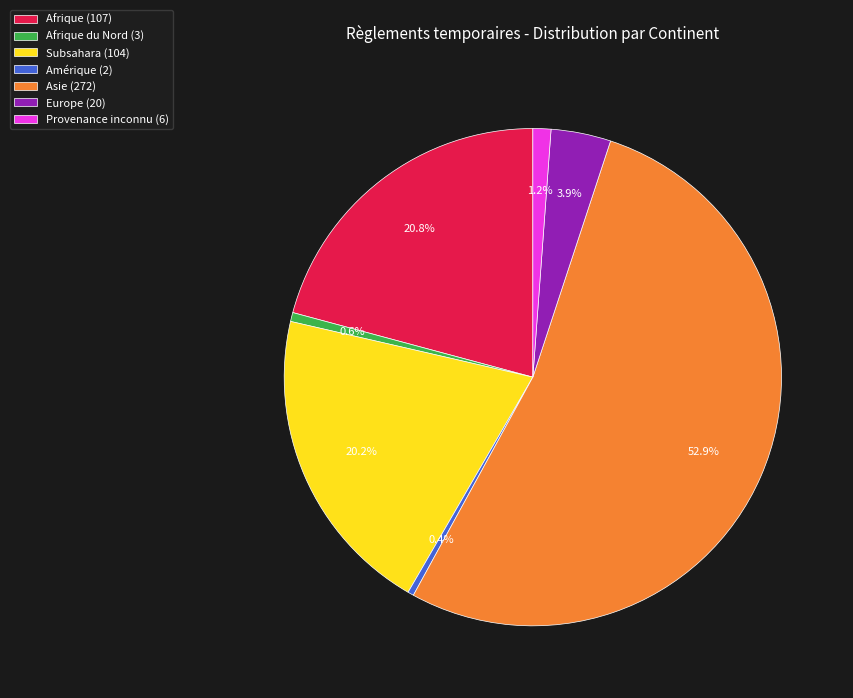

Combined, what portion of the pie is Amérique (2) and Europe (20)?

4.3%